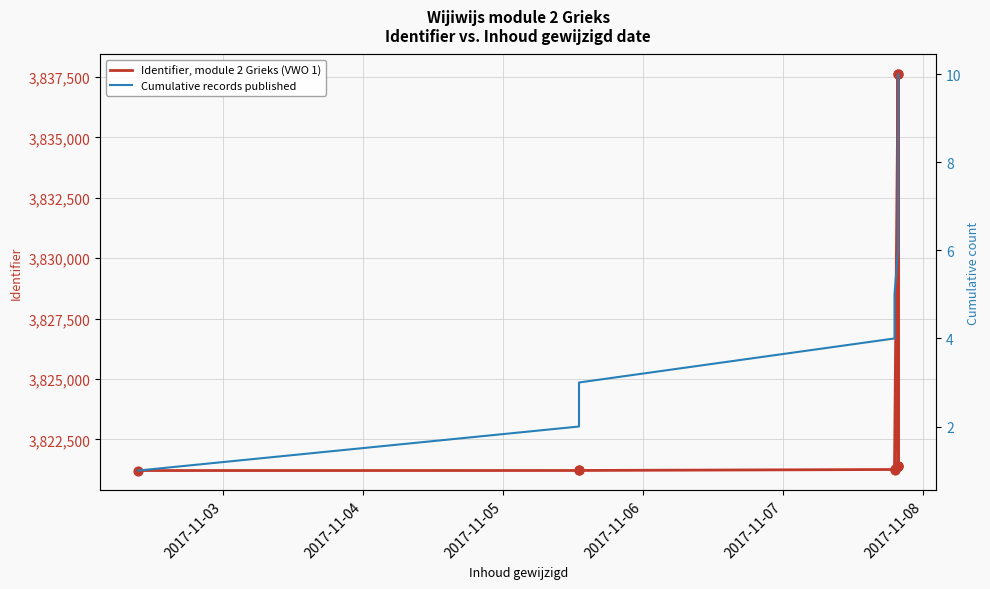

Which series has the largest total across all categories?

Identifier, module 2 Grieks (VWO 1)